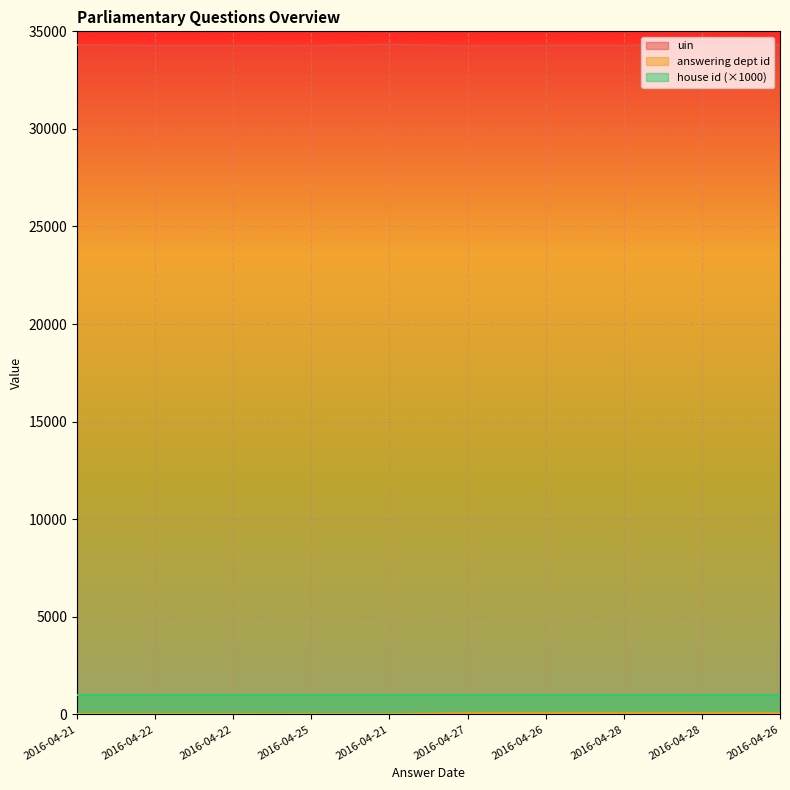

What value does the answering dept id series have at 2016-04-27?

60